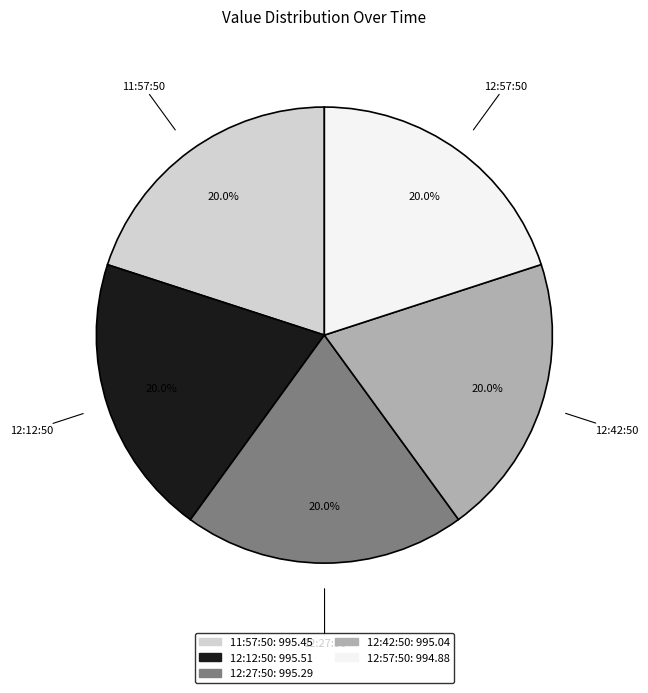

Combined, what portion of the pie is 12:12:50 and 12:57:50?

40.0%